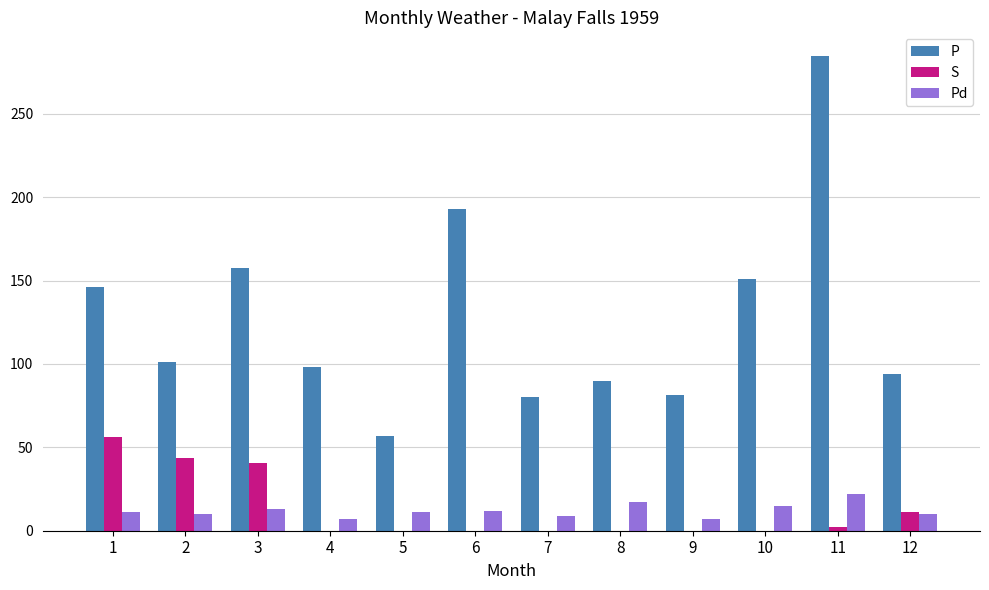

Which series changed the most between 10 and 11?

P